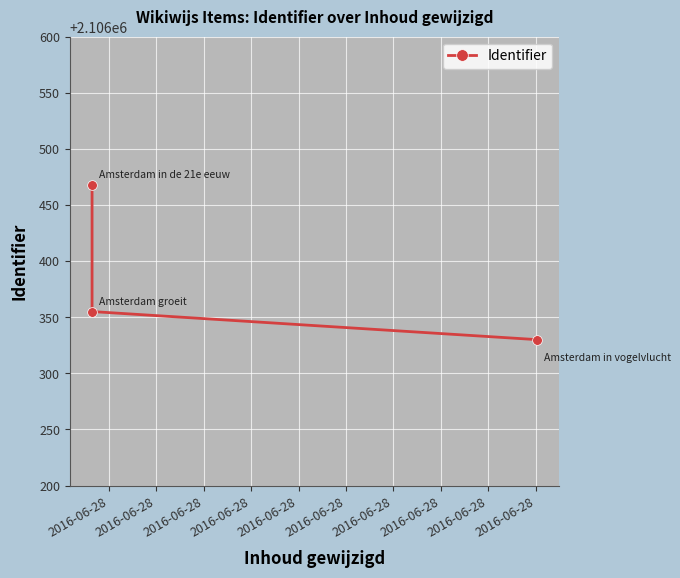

What is the difference between the second highest and minimum values?

25